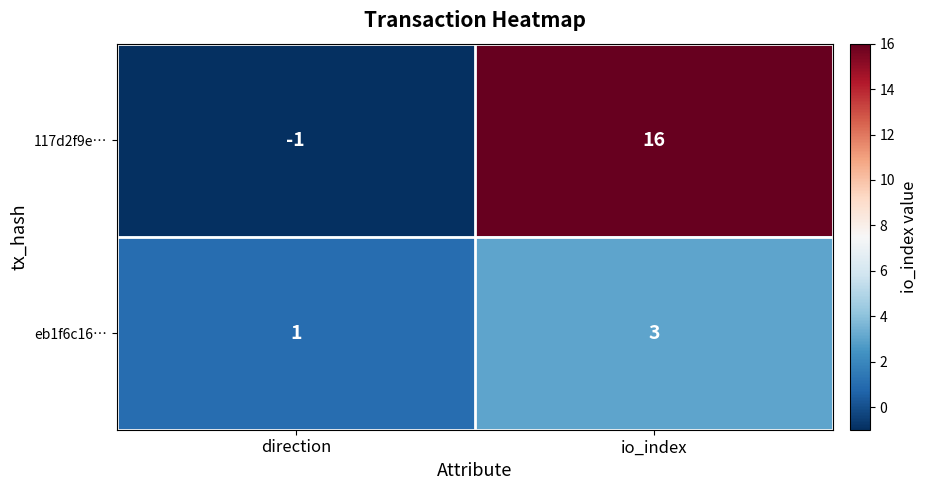

At which label is 117d2f9e… closest to 7?

direction